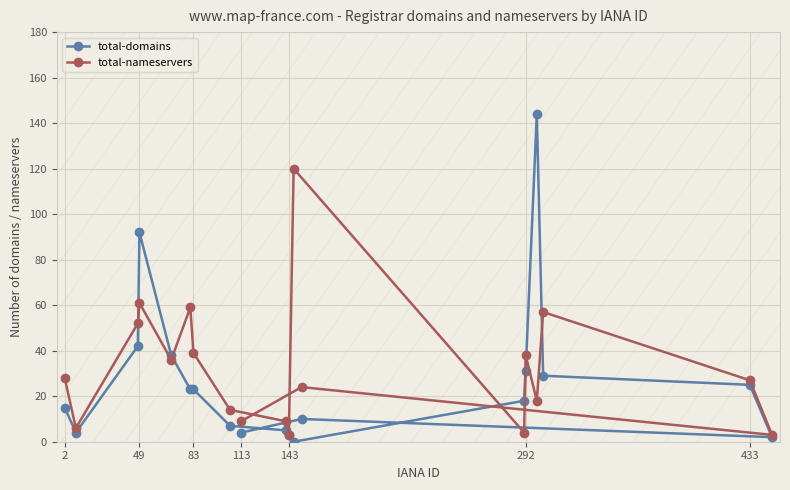

At which label is total-domains closest to 72?

49